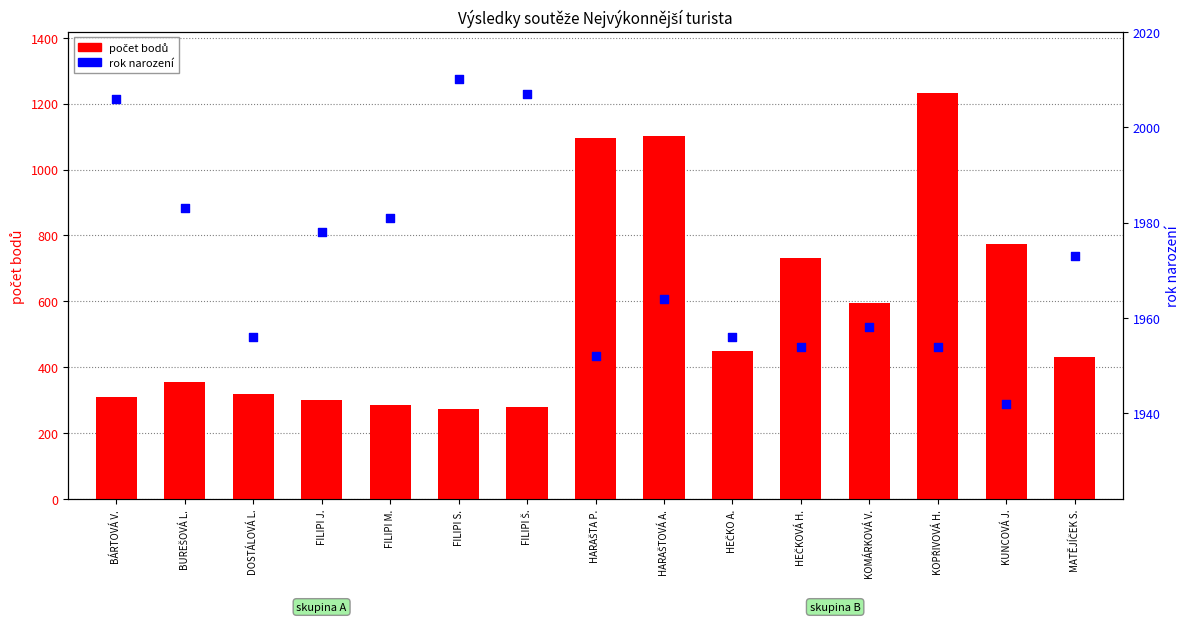

Which series has the largest total across all categories?

rok narození